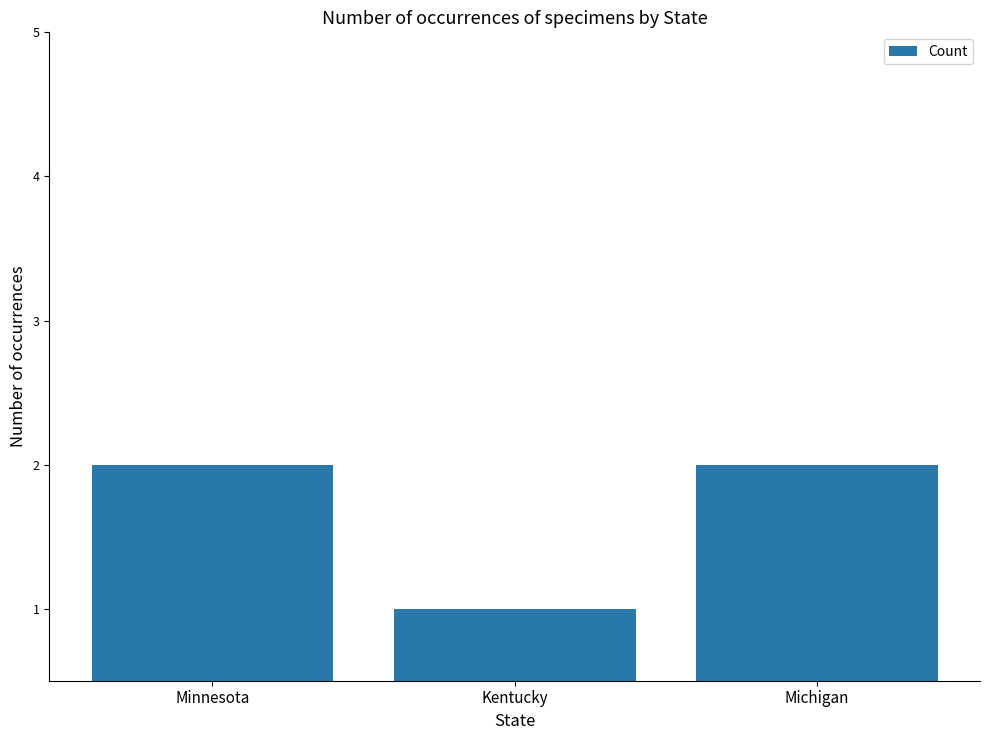

The value at Michigan is 1. True or false?

False